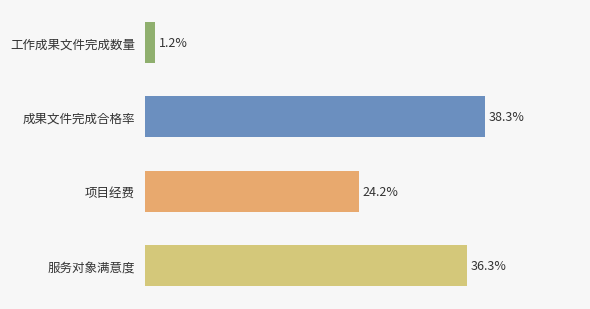

Are the bars horizontal?

Yes